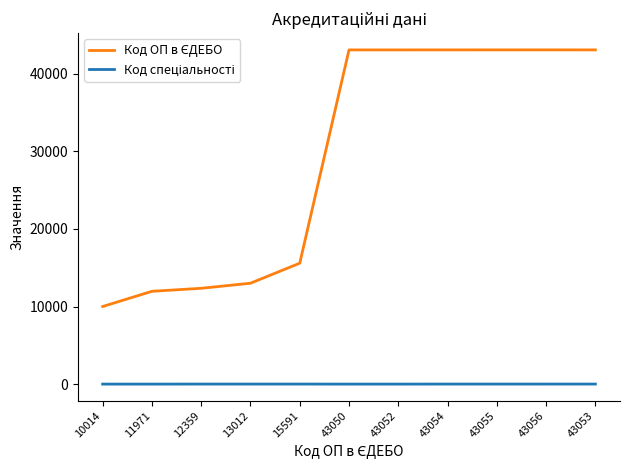

True or false: Код ОП в ЄДЕБО and Код спеціальності cross at least once.

False